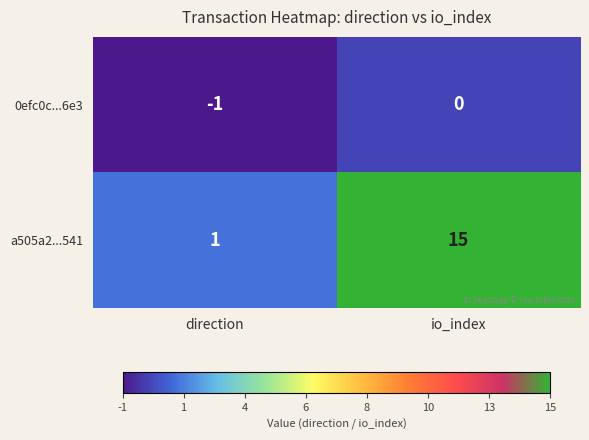

Where is 0efc0c...6e3 nearest to the value 0?

io_index